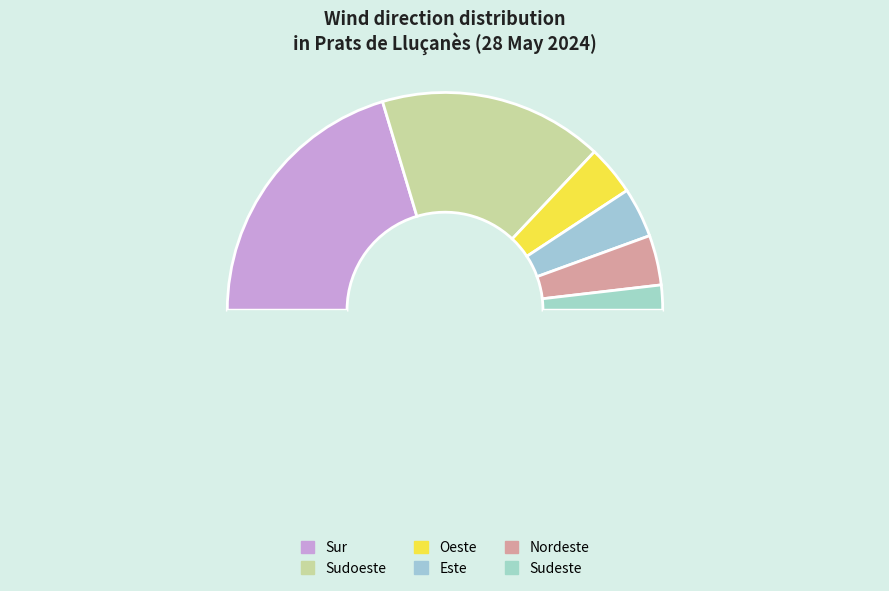

Does any single category account for the majority?

No